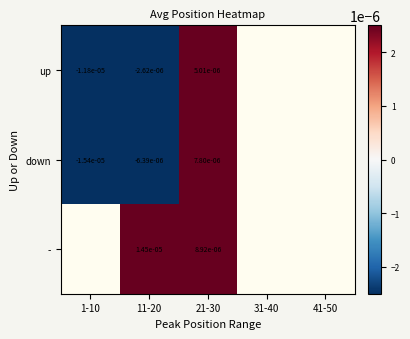

At how many categories does at least one series exceed 0?

2